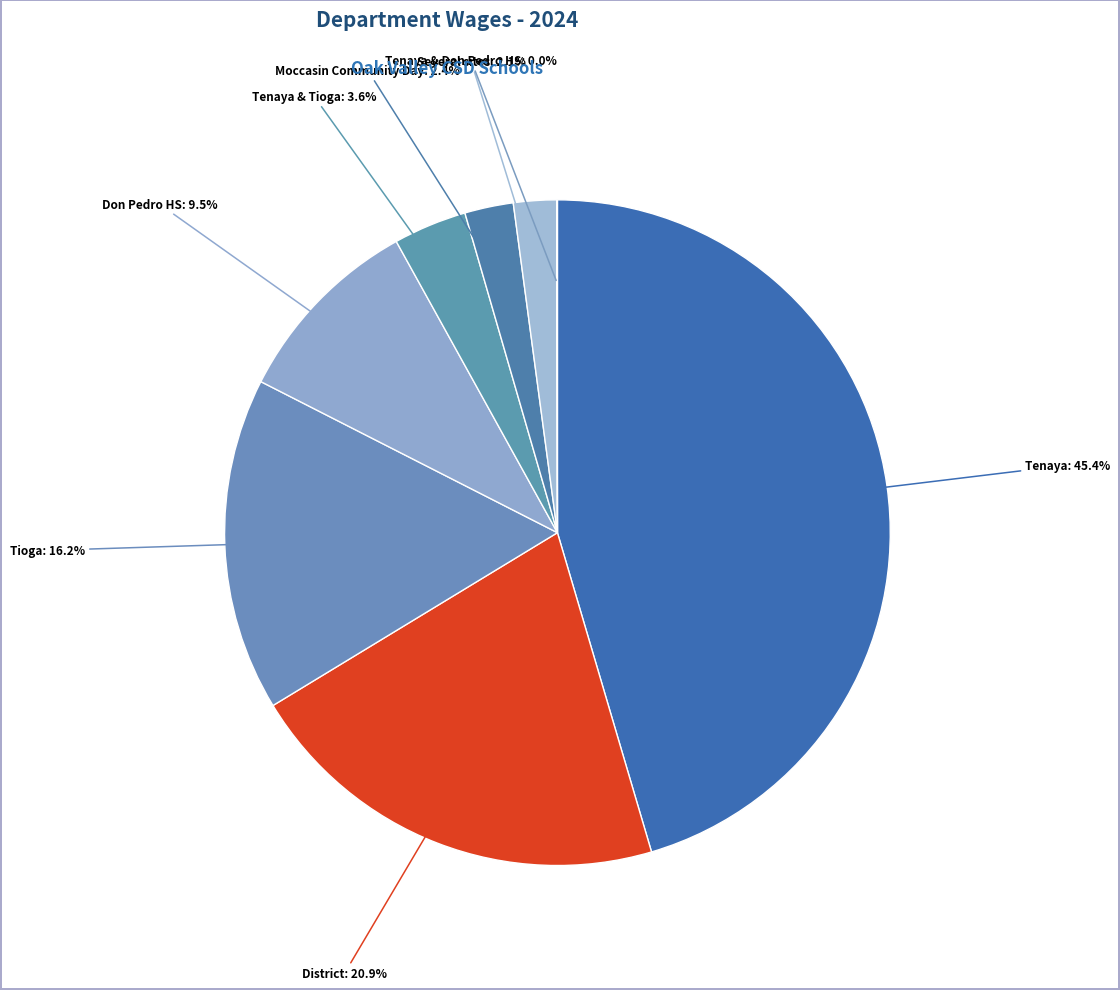

Which has a higher value, Tenaya or Tioga?

Tenaya